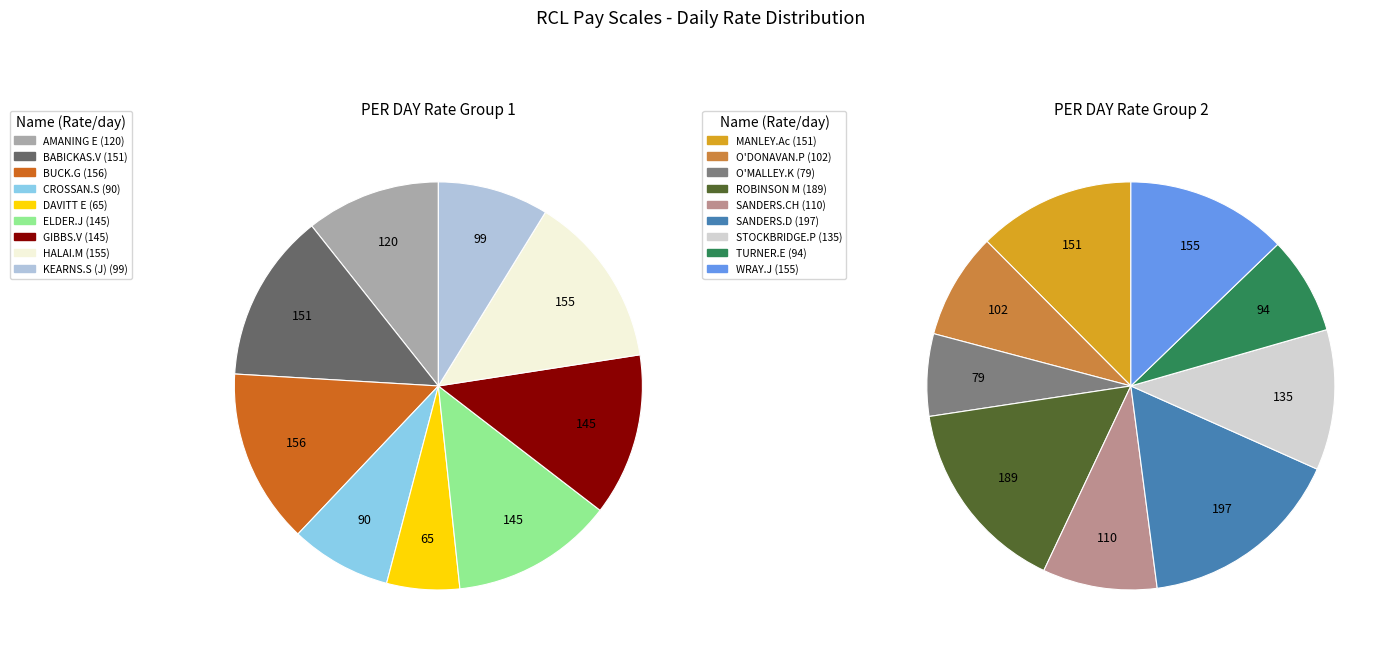

To the nearest percent, what portion does ELDER.J represent?

6%